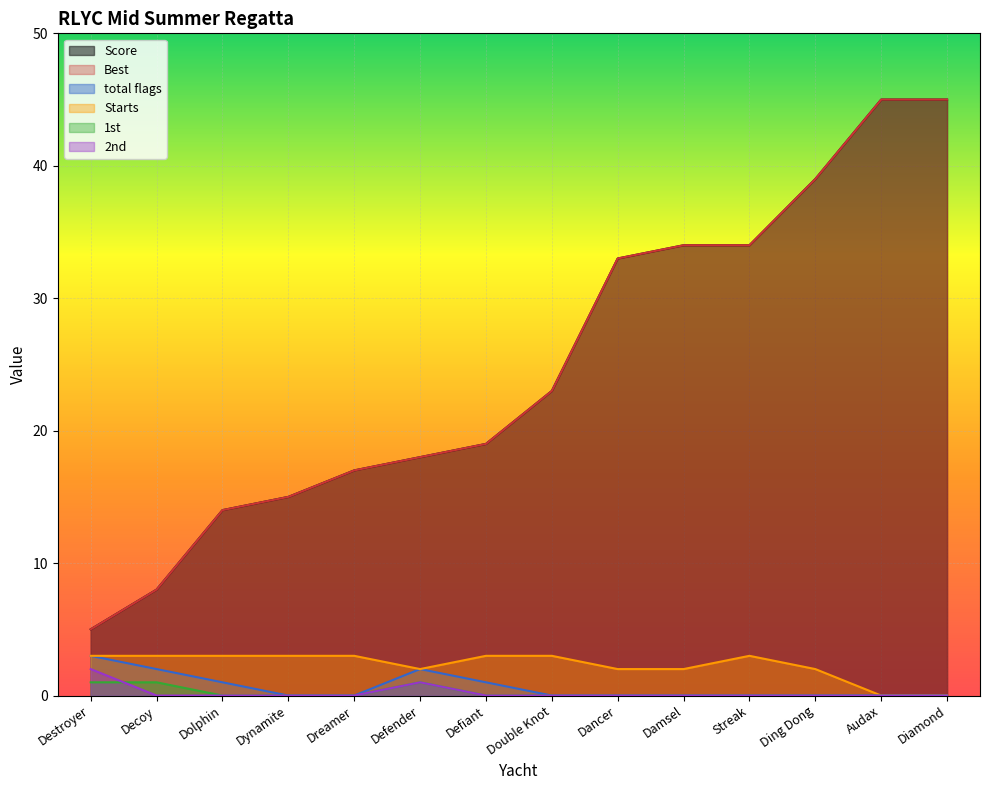

Between Defiant and Double Knot, which is larger?

Double Knot